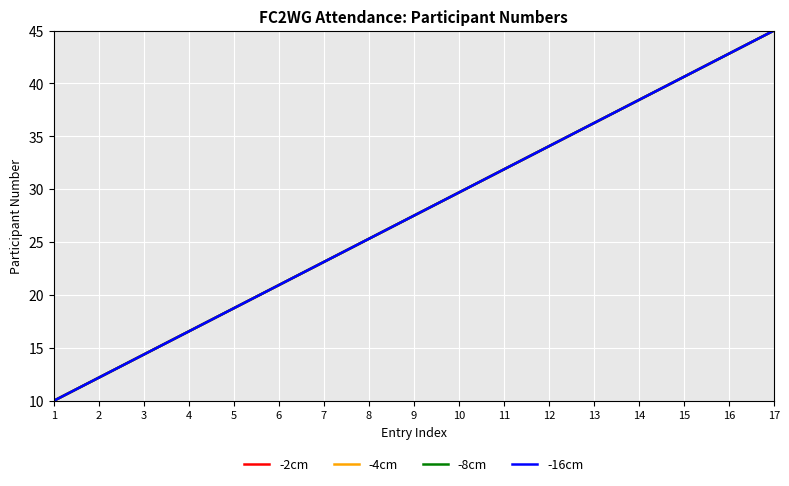

How many lines are shown in the chart?

4